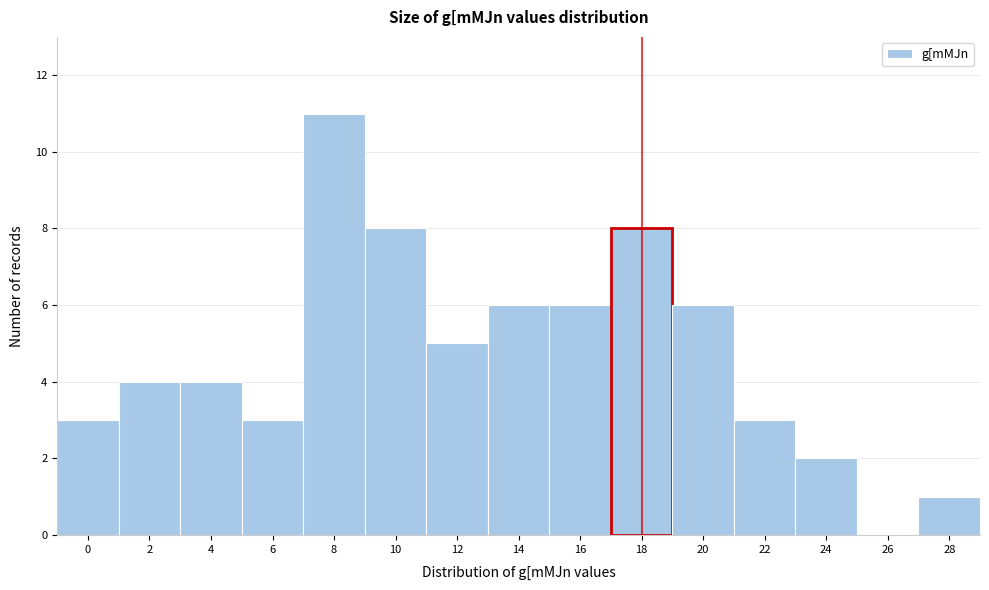

Reading left to right, transcribe all the data shown in this chart.

0=3	2=4	4=4	6=3	8=11	10=8	12=5	14=6	16=6	18=8	20=6	22=3	24=2	26=0	28=1